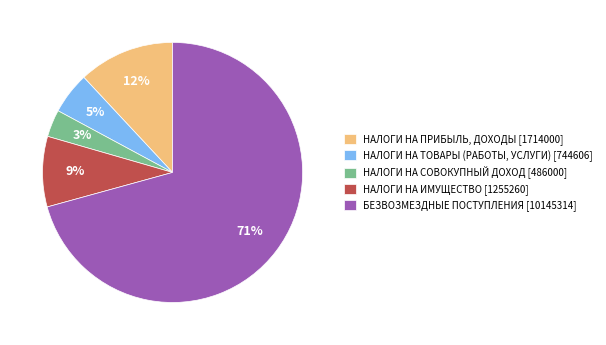

Between НАЛОГИ НА ПРИБЫЛЬ, ДОХОДЫ and НАЛОГИ НА ТОВАРЫ (РАБОТЫ, УСЛУГИ), which is larger?

НАЛОГИ НА ПРИБЫЛЬ, ДОХОДЫ